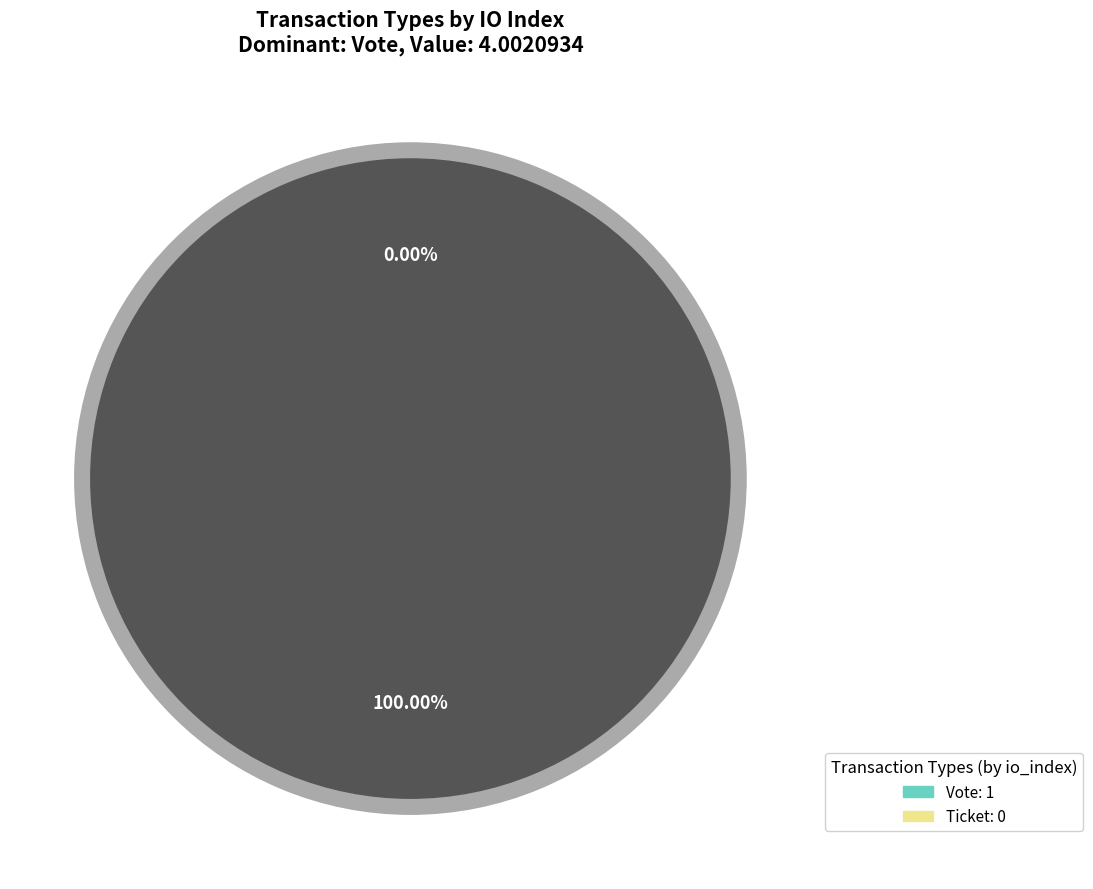

How many segments does this pie chart have?

2